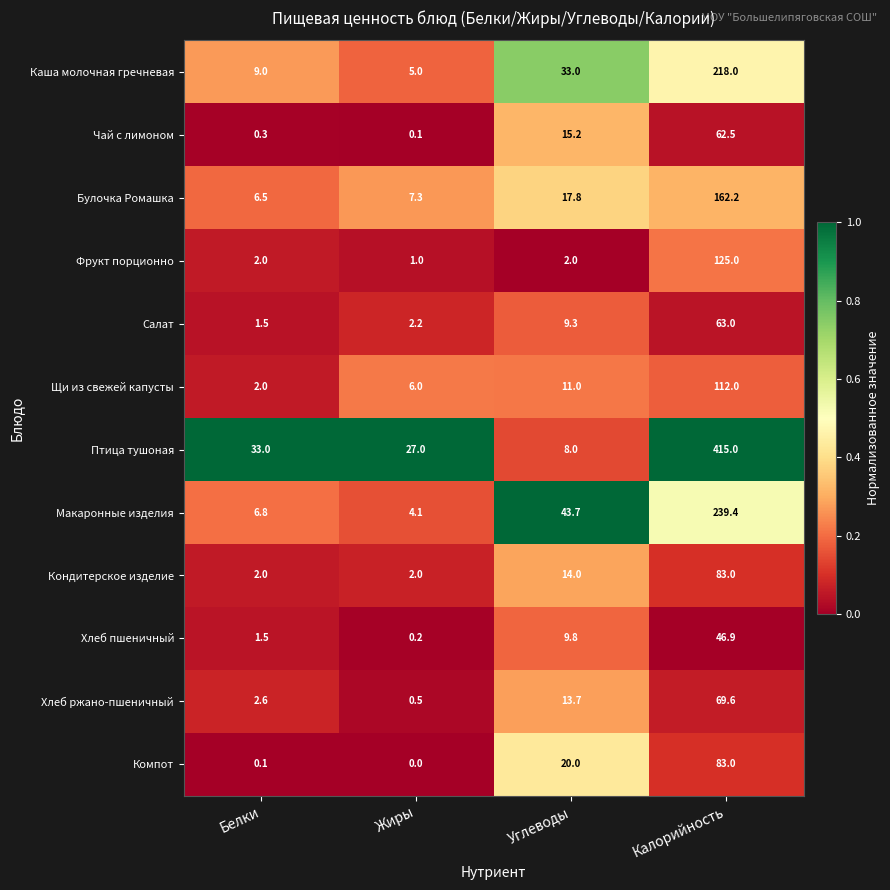

The Кондитерское изделие series shows 2.6 at Жиры. True or false?

False